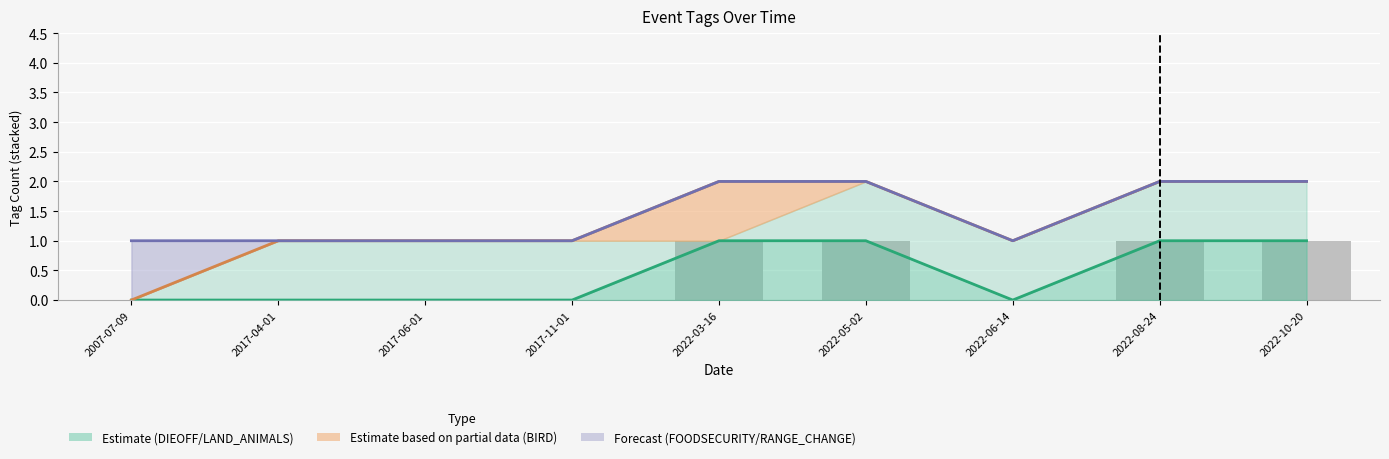

At which category is the sum across all series the highest?

2022-03-16